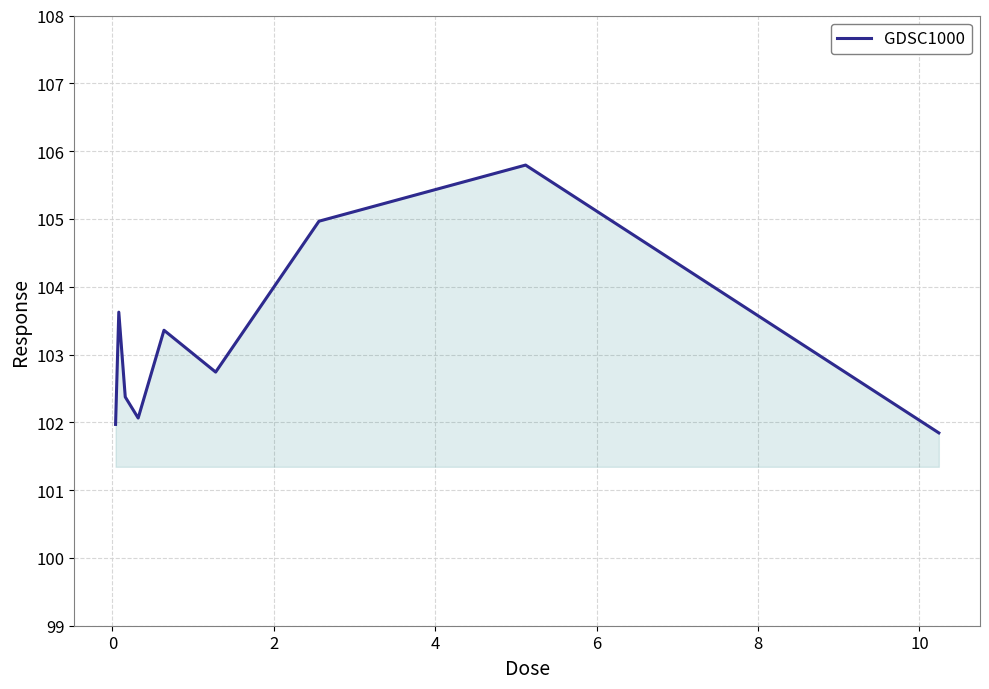

What is the greatest value displayed?

105.8